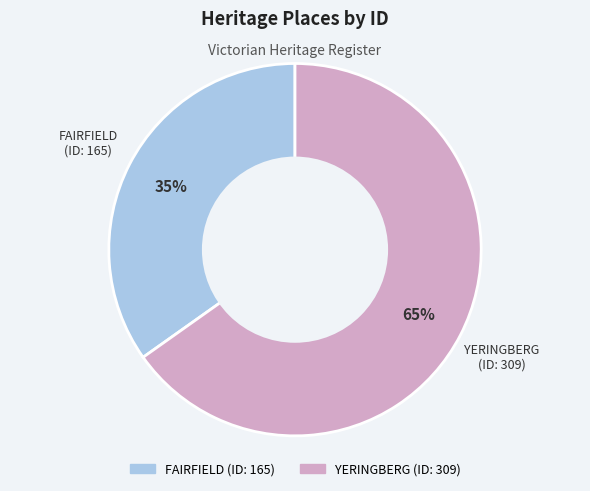

What percentage is the YERINGBERG slice, to the nearest percent?

65%